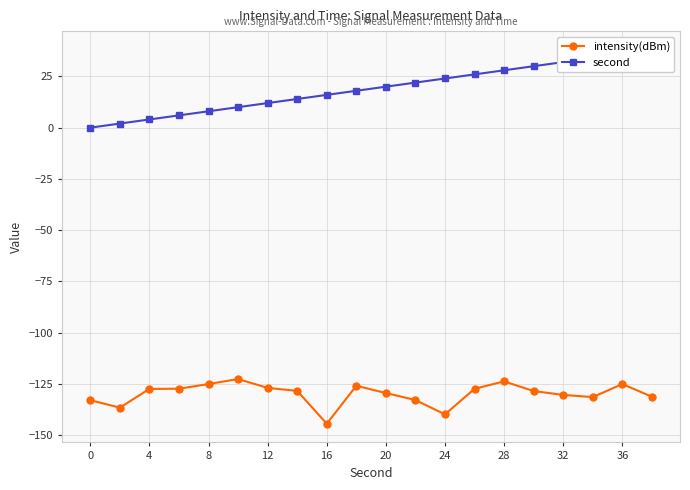

What is the sum of the intensity(dBm) values at 4 and 36?

-252.6